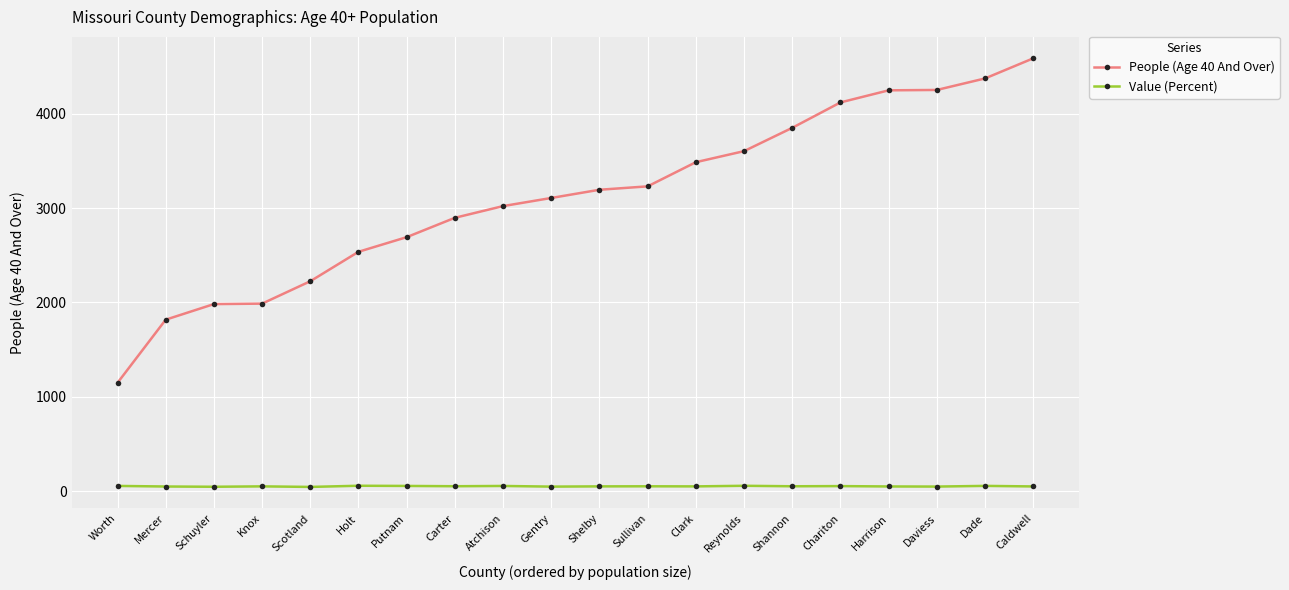

What is the label of the 13th point from the left?

Clark